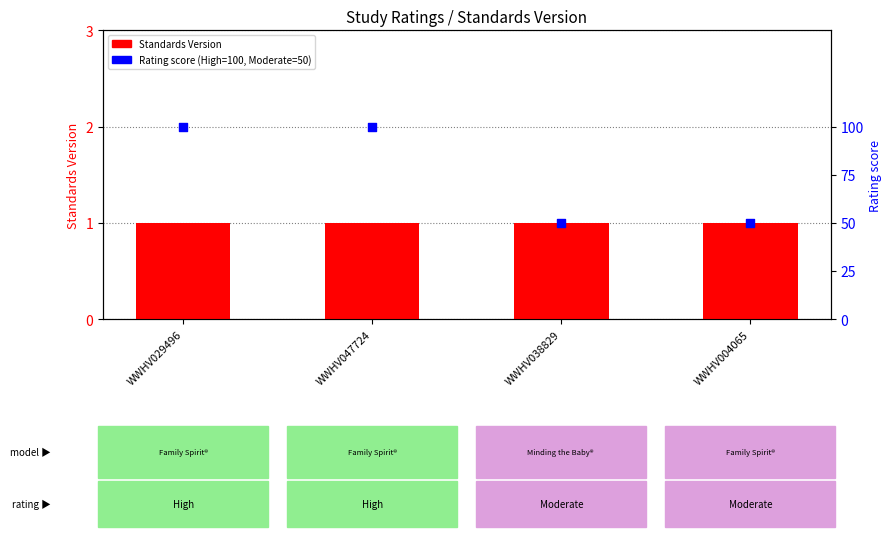

At how many categories does at least one series exceed 11?

4